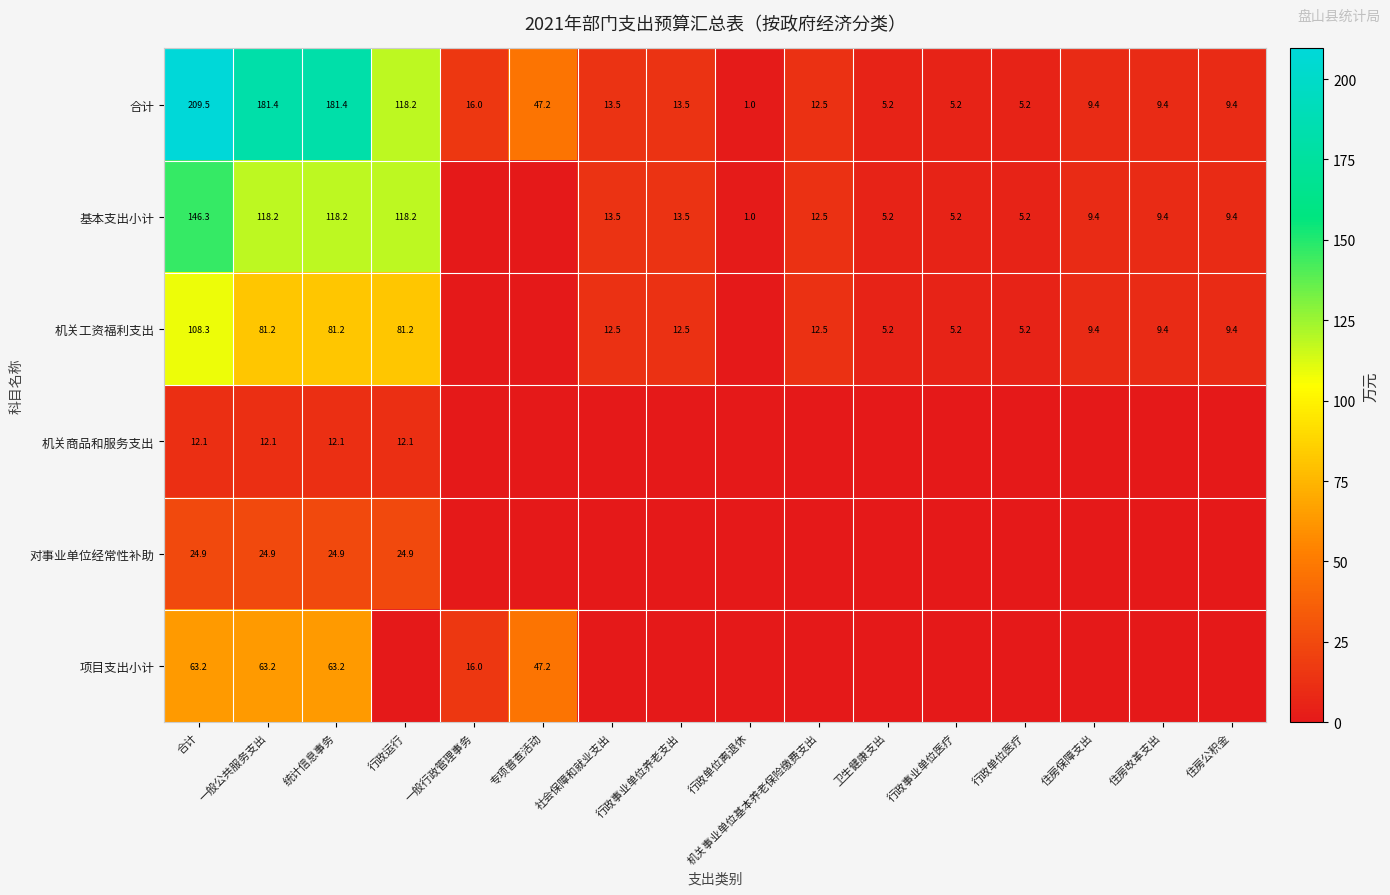

True or false: 合计 has a value of 209.5 at 合计.

True